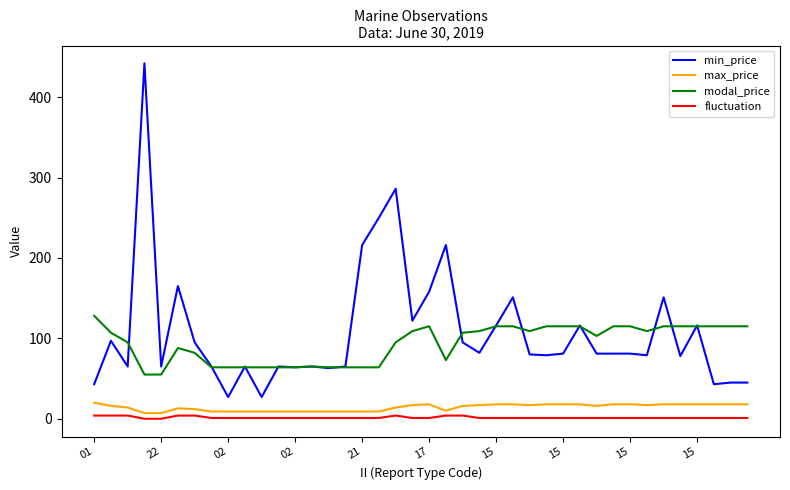

Which series has the widest spread of values?

min_price